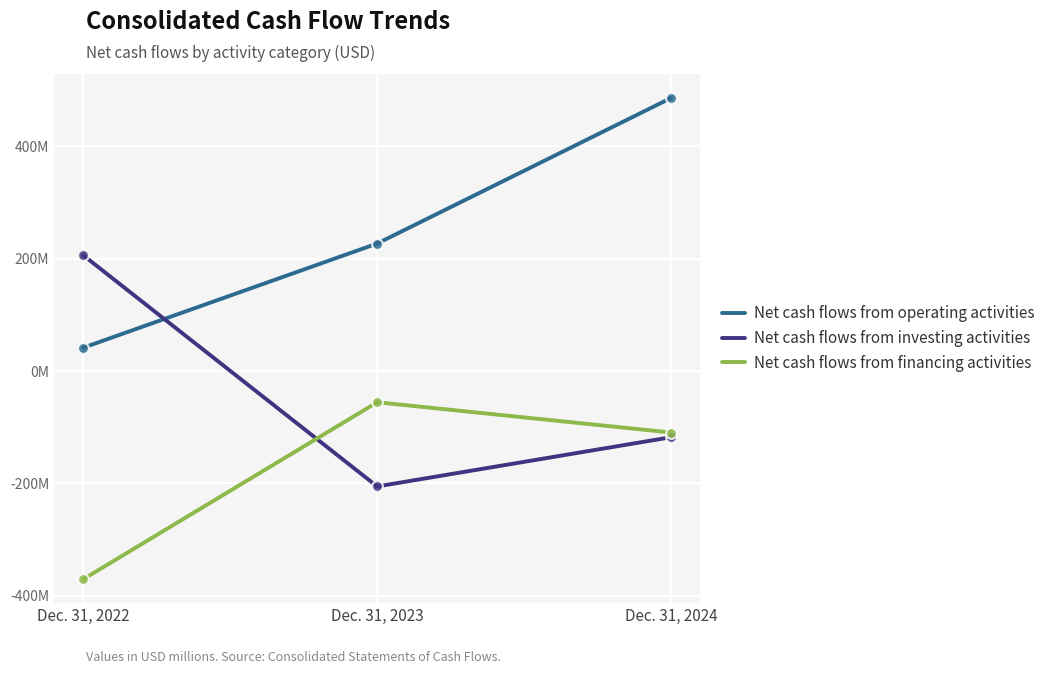

At how many categories does at least one series exceed 159?

3